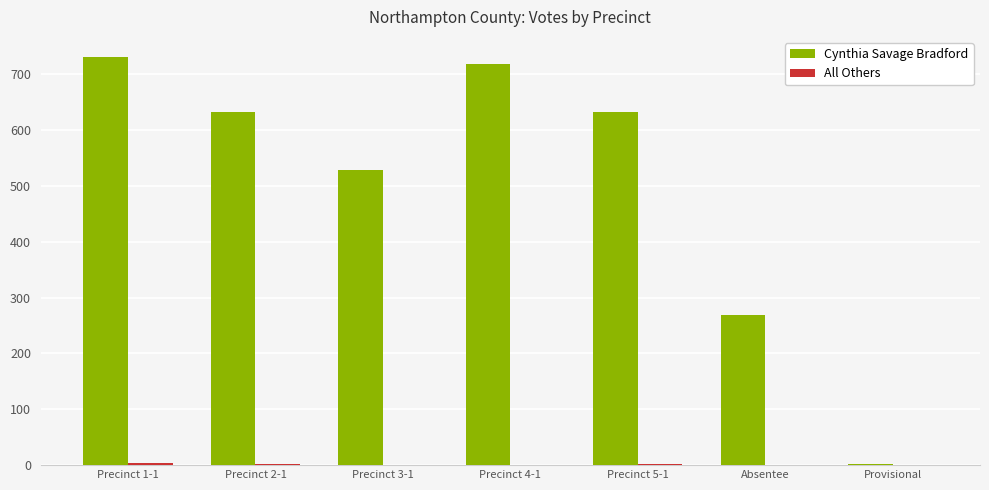

What is the sum of the Cynthia Savage Bradford values at Precinct 3-1 and Precinct 2-1?

1161